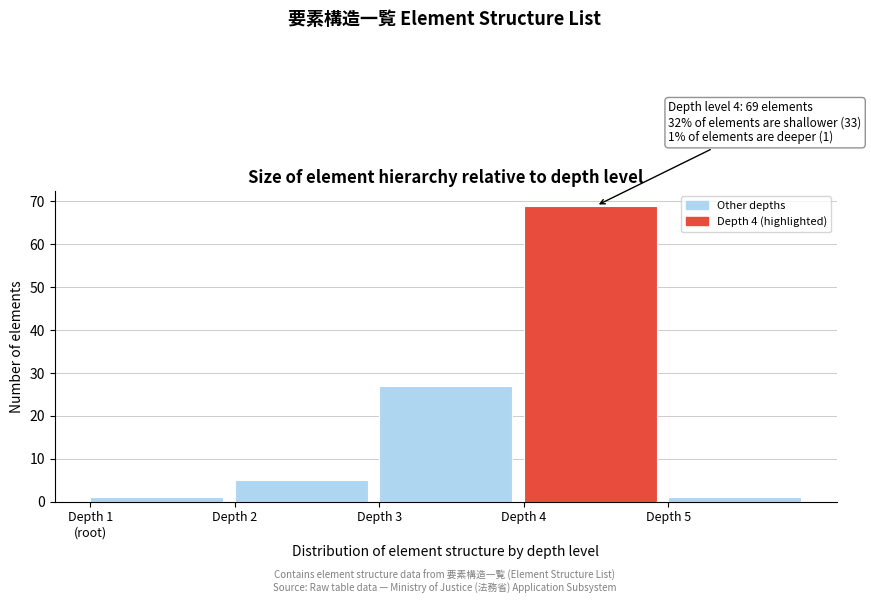

What is the label of the 2nd bar from the left?

Depth 2